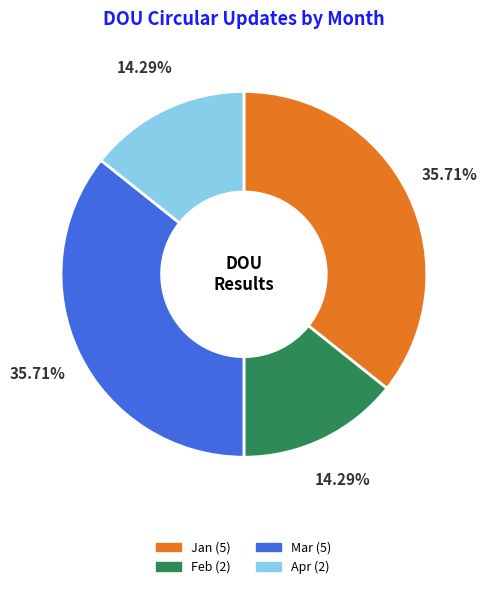

To the nearest percent, what portion does Jan represent?

36%